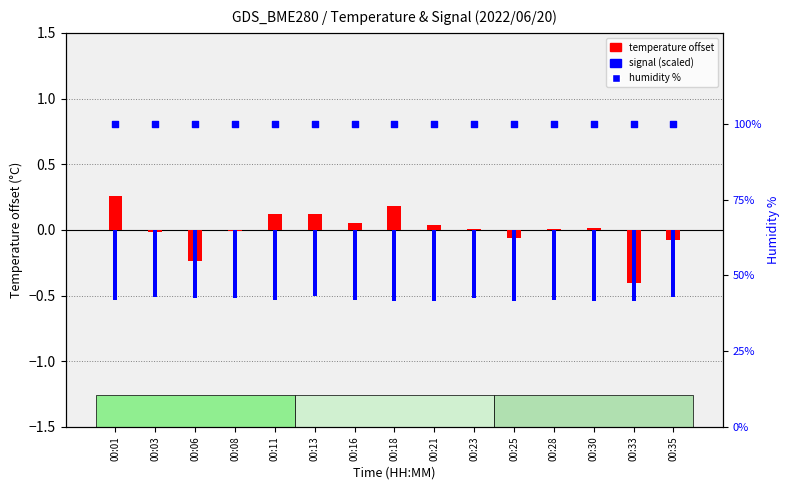

Which series has the largest total across all categories?

humidity %